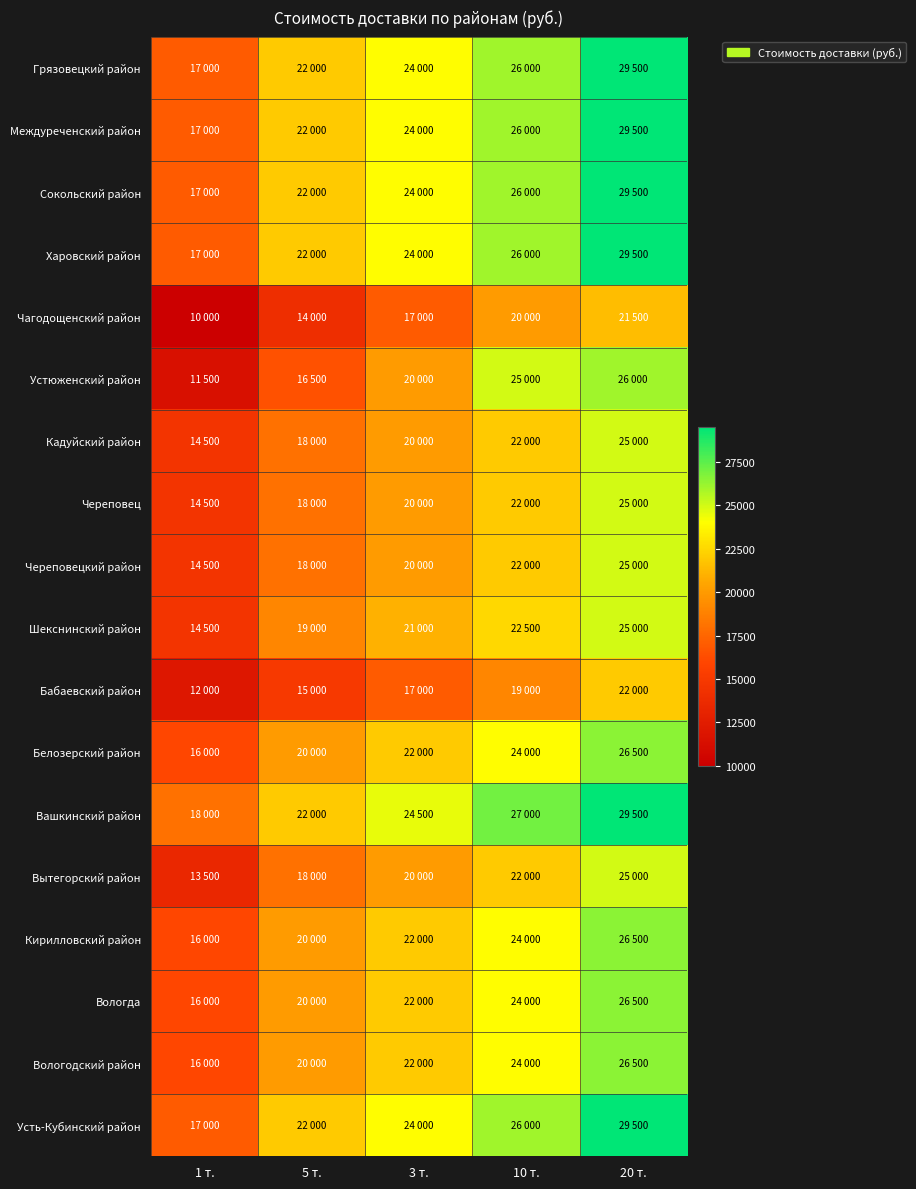

Reading right to left, what are all the values shown in this chart?

Грязовецкий район: 20 т.=29500	10 т.=26000	3 т.=24000	5 т.=22000	1 т.=17000
Междуреченский район: 20 т.=29500	10 т.=26000	3 т.=24000	5 т.=22000	1 т.=17000
Сокольский район: 20 т.=29500	10 т.=26000	3 т.=24000	5 т.=22000	1 т.=17000
Харовский район: 20 т.=29500	10 т.=26000	3 т.=24000	5 т.=22000	1 т.=17000
Чагодощенский район: 20 т.=21500	10 т.=20000	3 т.=17000	5 т.=14000	1 т.=10000
Устюженский район: 20 т.=26000	10 т.=25000	3 т.=20000	5 т.=16500	1 т.=11500
Кадуйский район: 20 т.=25000	10 т.=22000	3 т.=20000	5 т.=18000	1 т.=14500
Череповец: 20 т.=25000	10 т.=22000	3 т.=20000	5 т.=18000	1 т.=14500
Череповецкий район: 20 т.=25000	10 т.=22000	3 т.=20000	5 т.=18000	1 т.=14500
Шекснинский район: 20 т.=25000	10 т.=22500	3 т.=21000	5 т.=19000	1 т.=14500
Бабаевский район: 20 т.=22000	10 т.=19000	3 т.=17000	5 т.=15000	1 т.=12000
Белозерский район: 20 т.=26500	10 т.=24000	3 т.=22000	5 т.=20000	1 т.=16000
Вашкинский район: 20 т.=29500	10 т.=27000	3 т.=24500	5 т.=22000	1 т.=18000
Вытегорский район: 20 т.=25000	10 т.=22000	3 т.=20000	5 т.=18000	1 т.=13500
Кирилловский район: 20 т.=26500	10 т.=24000	3 т.=22000	5 т.=20000	1 т.=16000
Вологда: 20 т.=26500	10 т.=24000	3 т.=22000	5 т.=20000	1 т.=16000
Вологодский район: 20 т.=26500	10 т.=24000	3 т.=22000	5 т.=20000	1 т.=16000
Усть-Кубинский район: 20 т.=29500	10 т.=26000	3 т.=24000	5 т.=22000	1 т.=17000